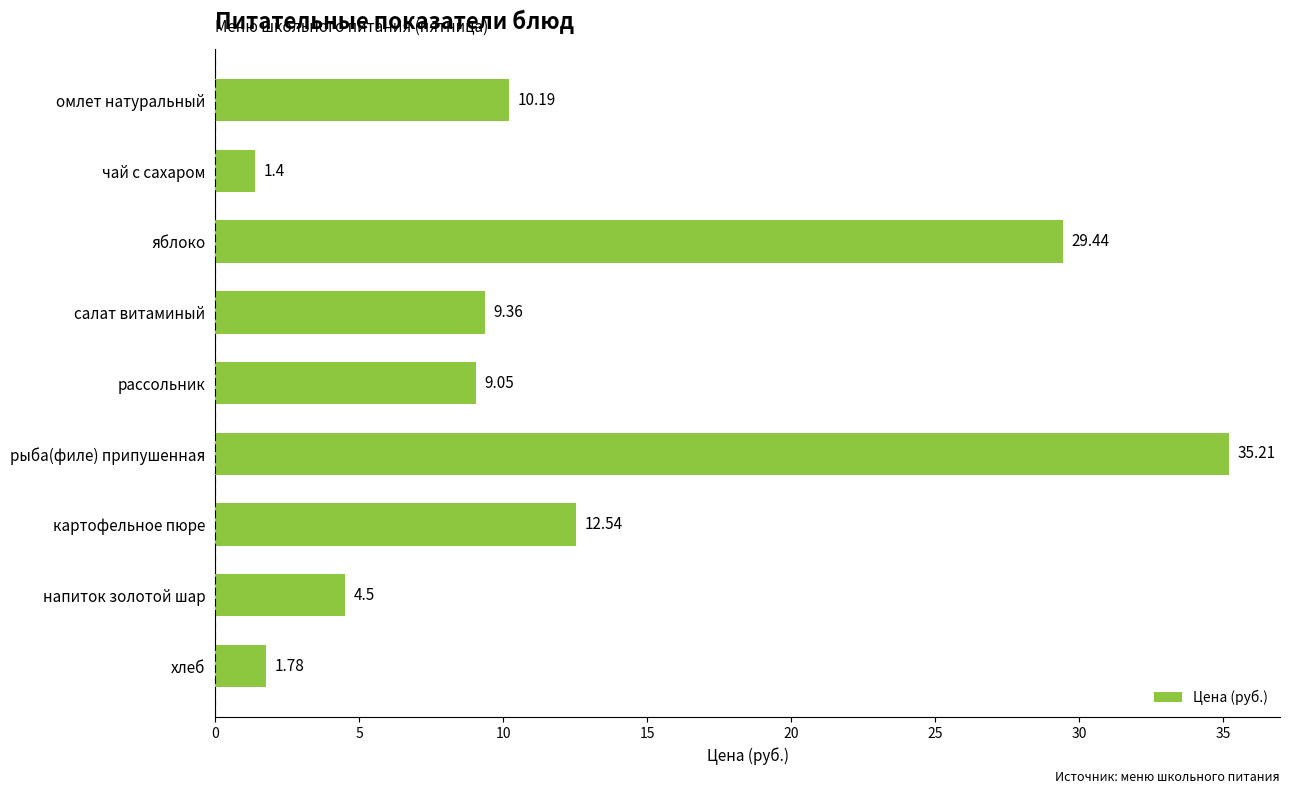

List the labels in order of value, largest first.

рыба(филе) припушенная, яблоко, картофельное пюре, омлет натуральный, салат витаминый, рассольник, напиток золотой шар, хлеб, чай с сахаром